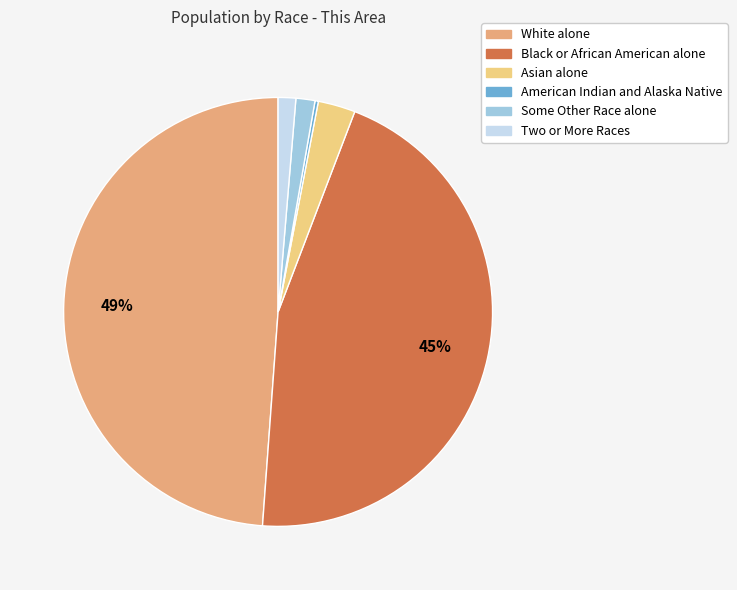

Does Some Other Race alone account for over 50% of the chart?

No